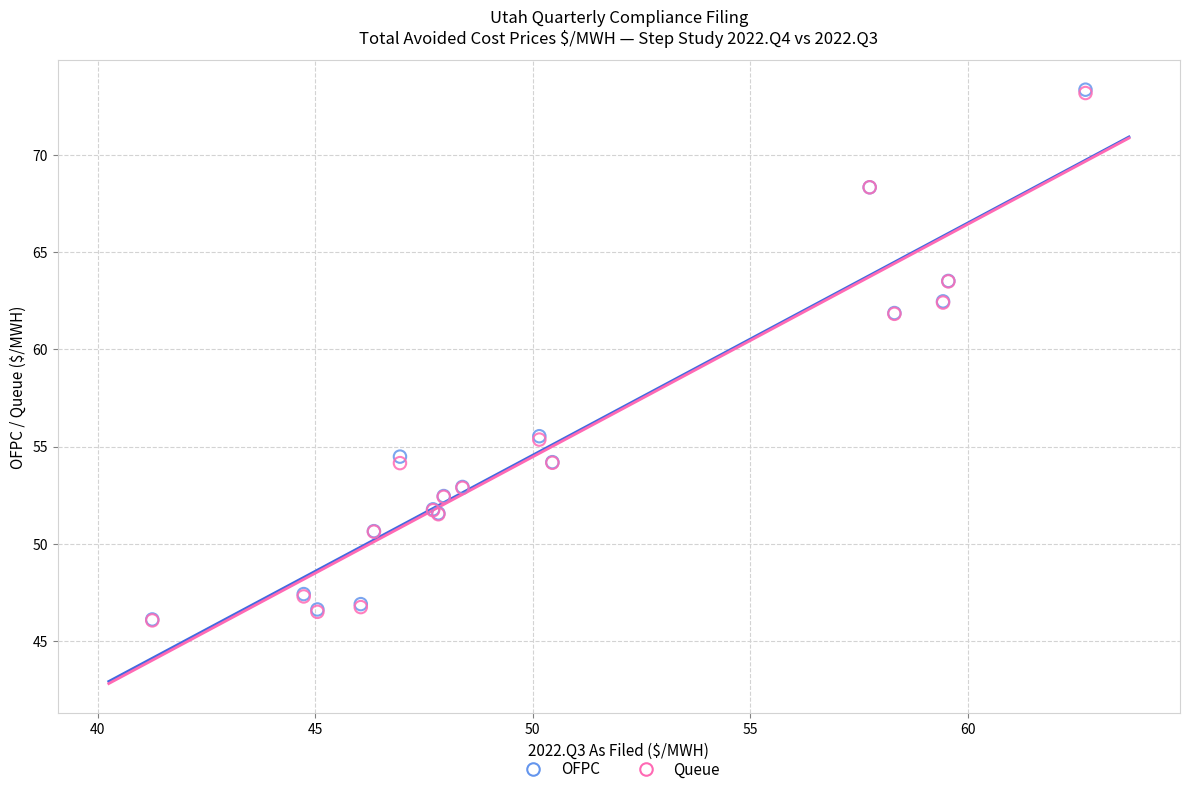

What are all the series names shown in the legend?

OFPC, Queue